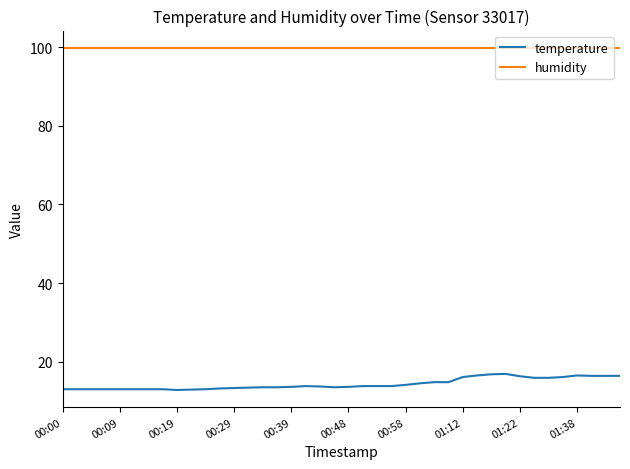

What is the maximum value shown in the chart?

99.9